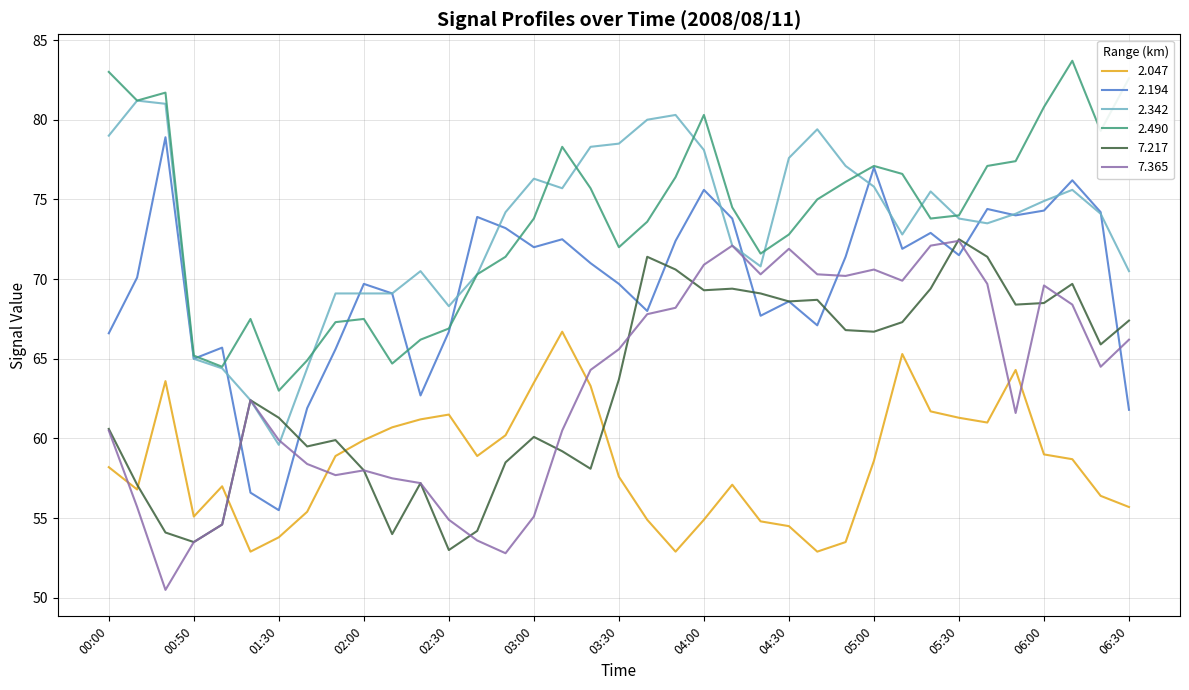

True or false: 7.365 and 2.490 cross at least once.

False